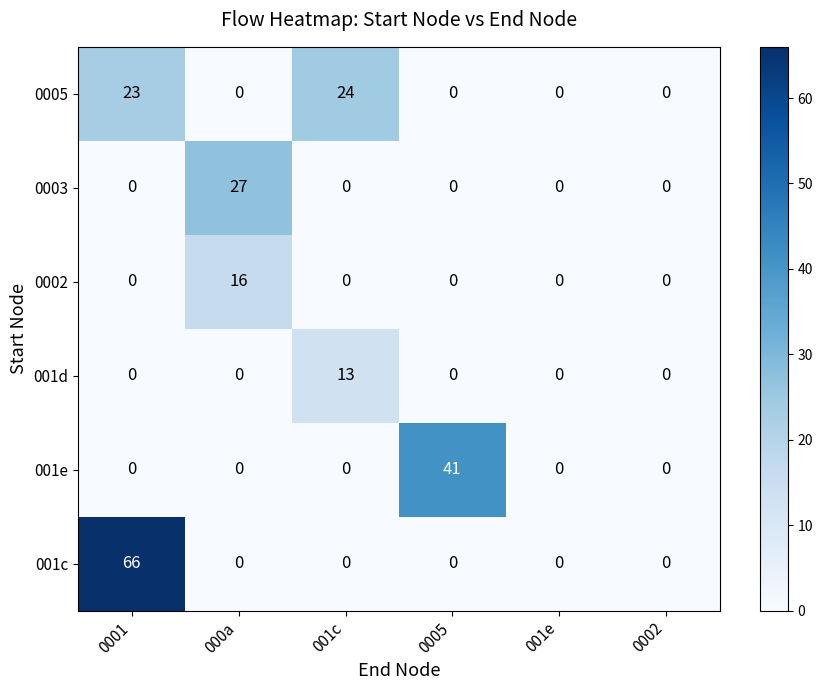

Which category has the highest value in the 001d series?

001c